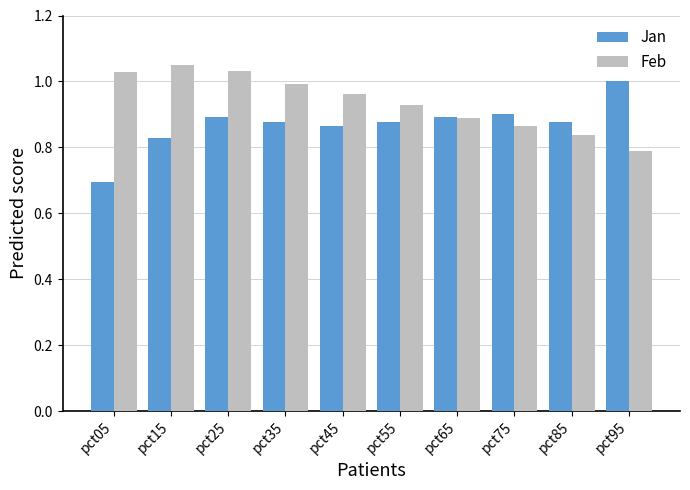

At which label is Jan closest to 0?

pct05